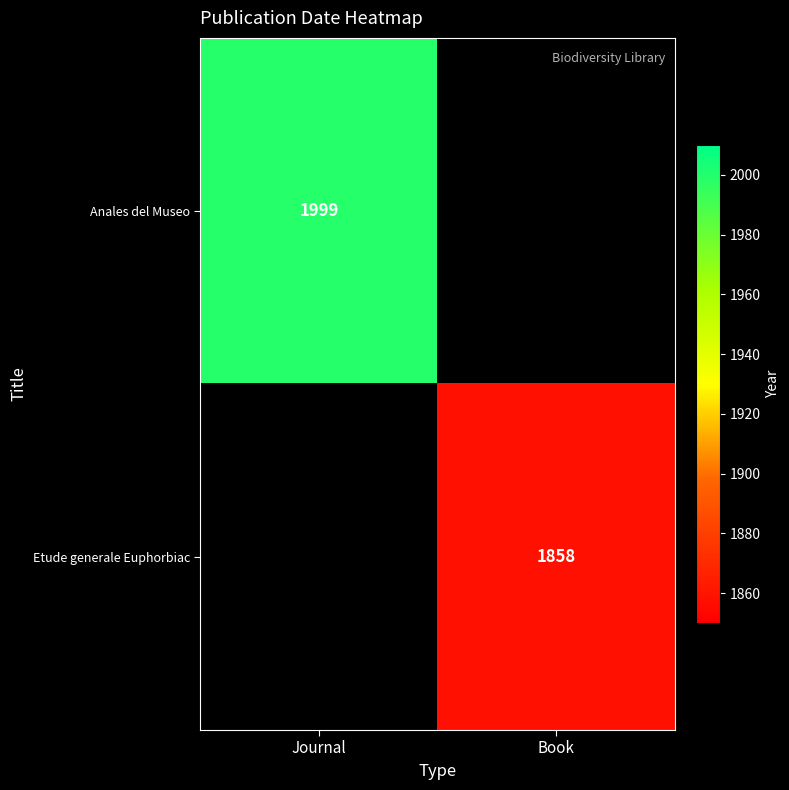

The value of Etude generale Euphorbiac at Book is 2489.4. True or false?

False